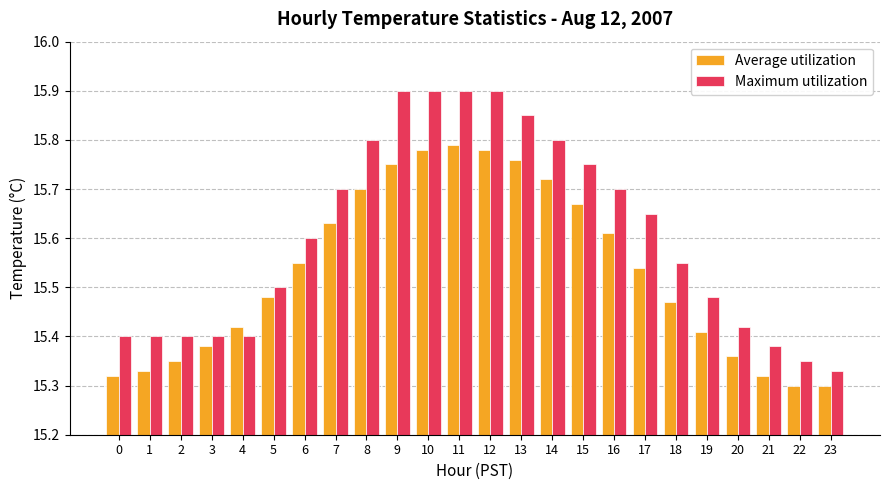

How many bars are there in each group?

2